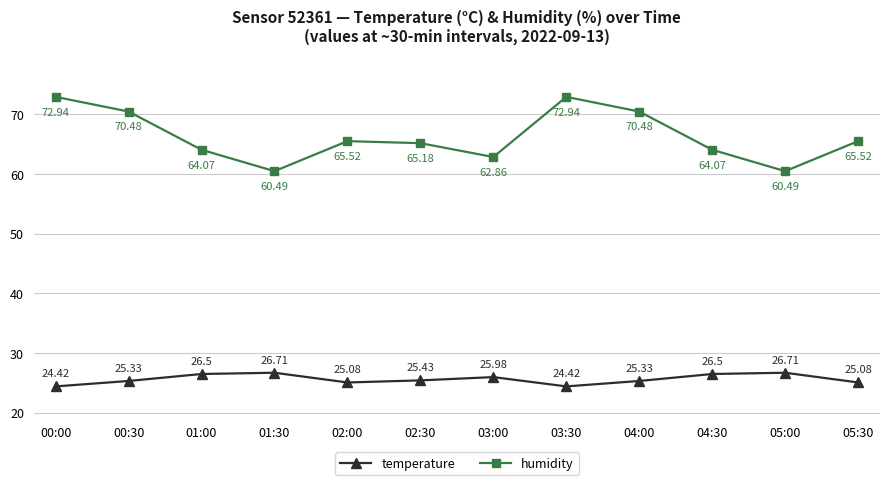

How many values in the temperature series exceed 25?

10